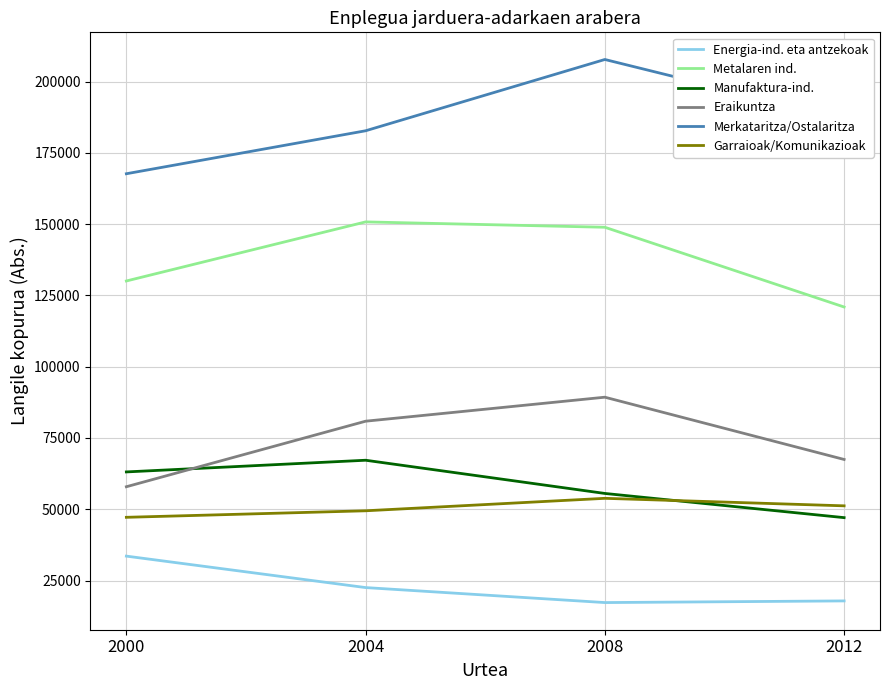

List the series in order of their peak value, lowest first.

Energia-ind. eta antzekoak, Garraioak/Komunikazioak, Manufaktura-ind., Eraikuntza, Metalaren ind., Merkataritza/Ostalaritza